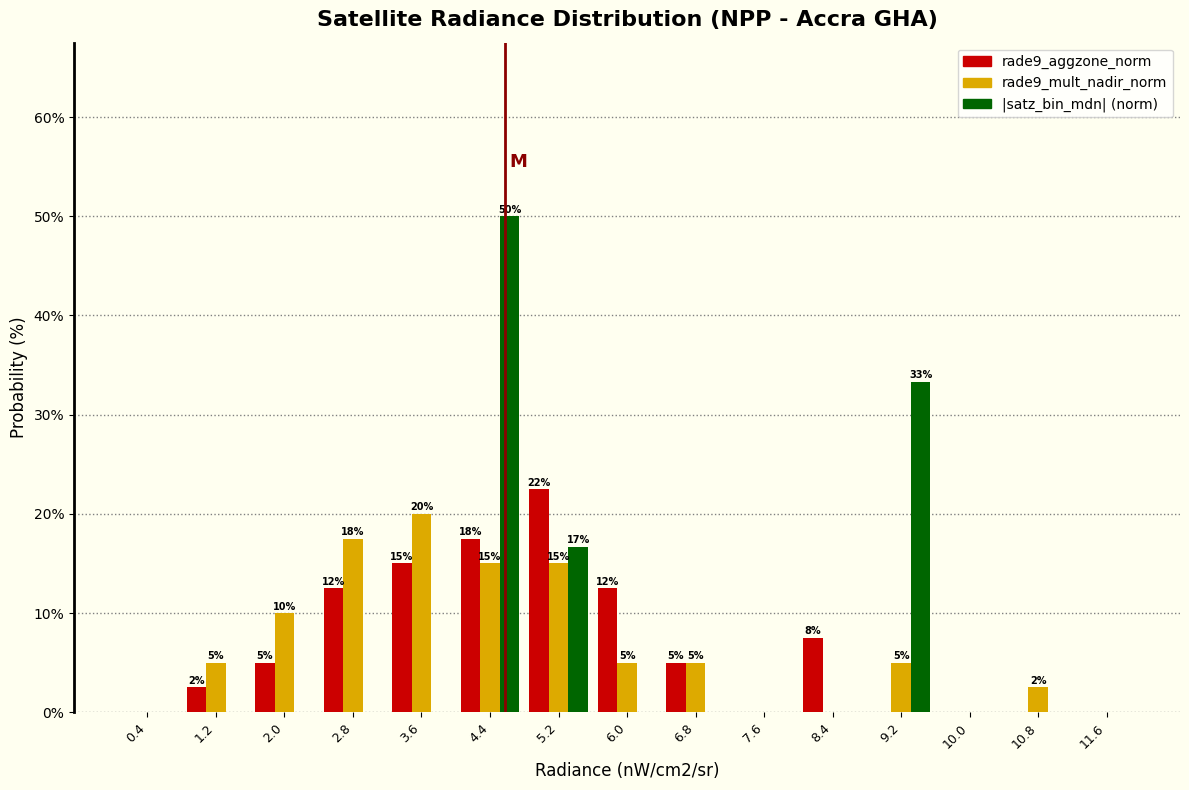

In the rade9_aggzone_norm series, which range on the x-axis has the tallest bar?

4.8 to 5.6